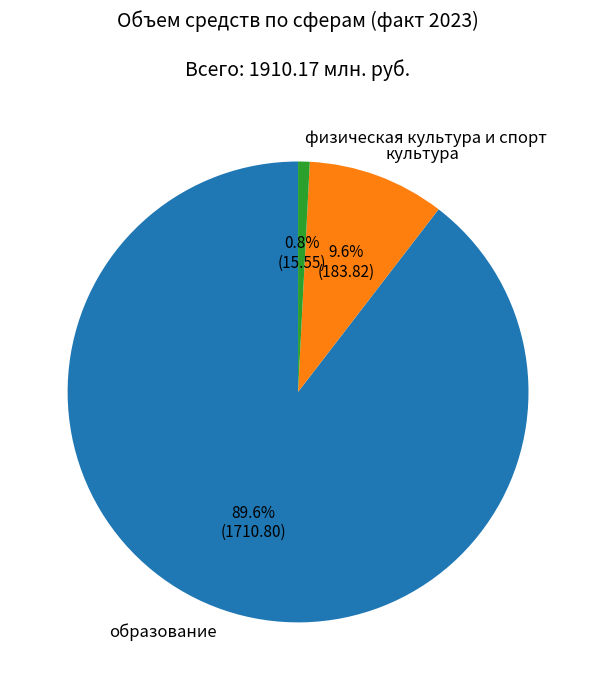

Do образование and культура together represent more than half of the pie?

Yes